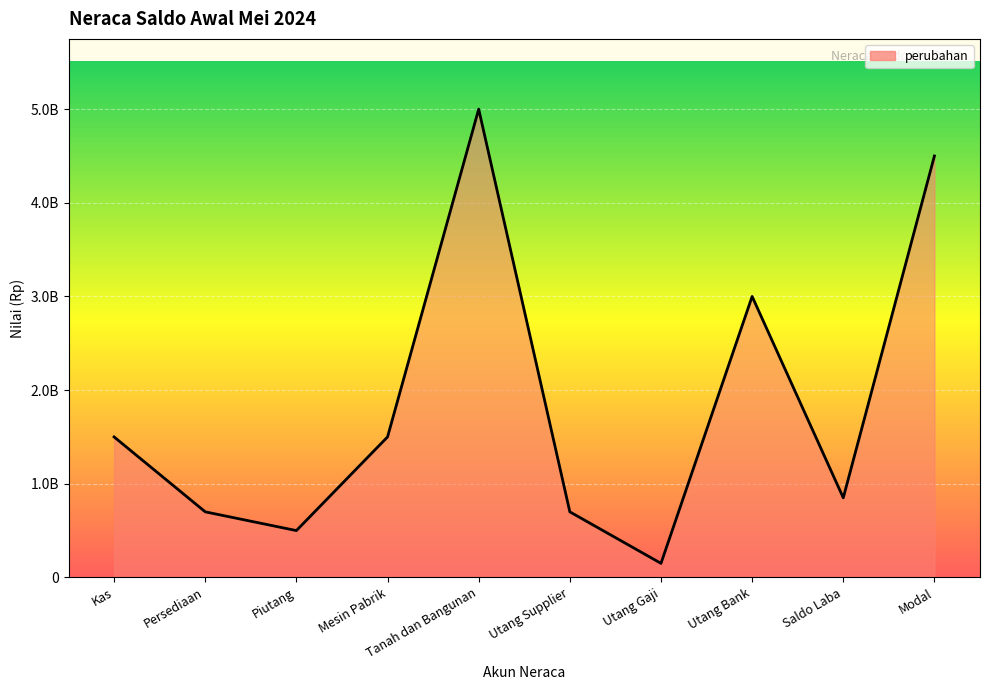

What is the value of the 9th point from the left?

850000000